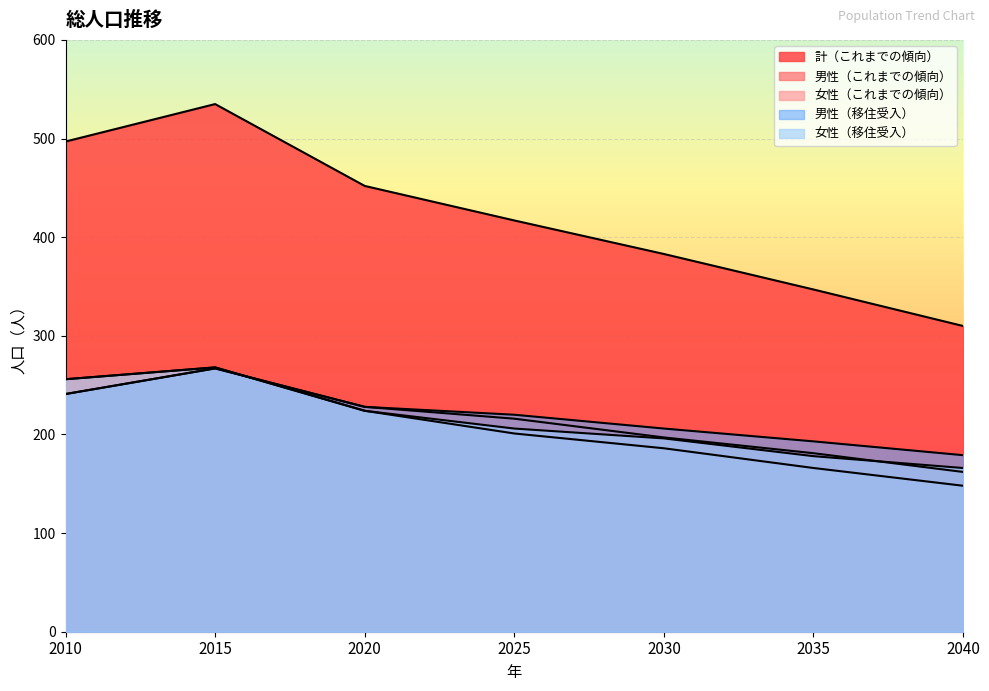

Where is the first local maximum for 女性（これまでの傾向）?

2015